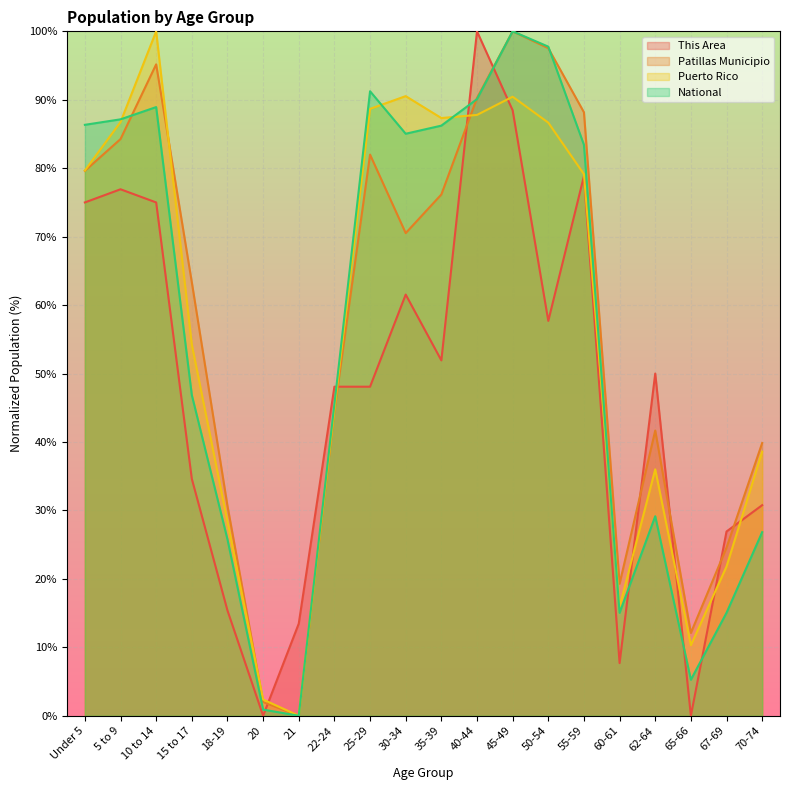

How many lines are shown in the chart?

4